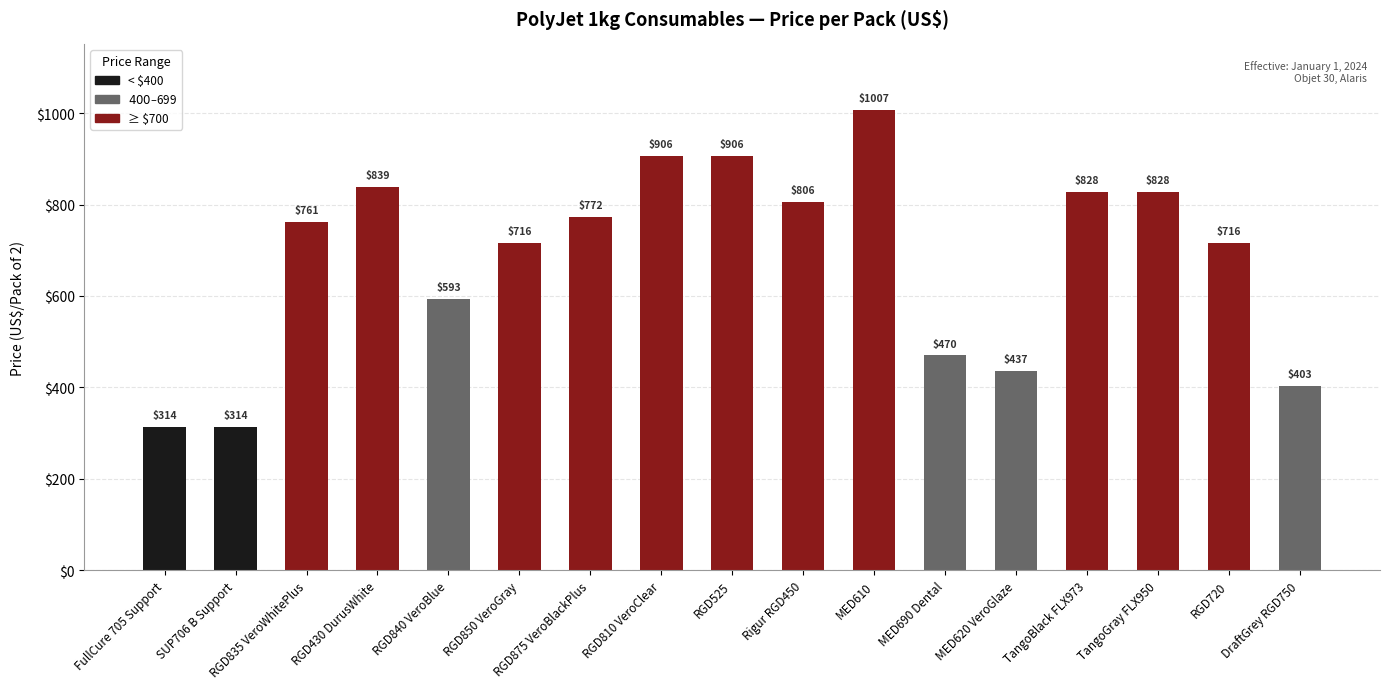

What is the label of the 6th bar from the left?

RGD850 VeroGray